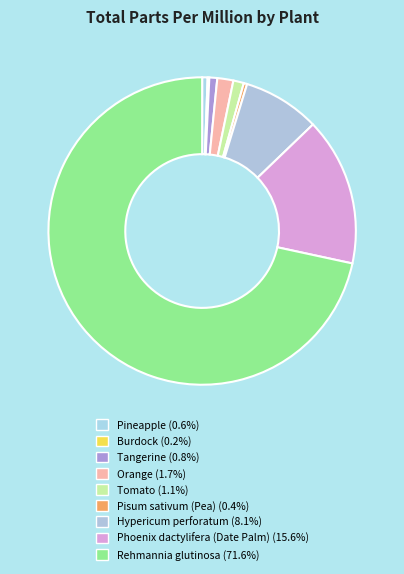

Count the number of slices in the pie.

9